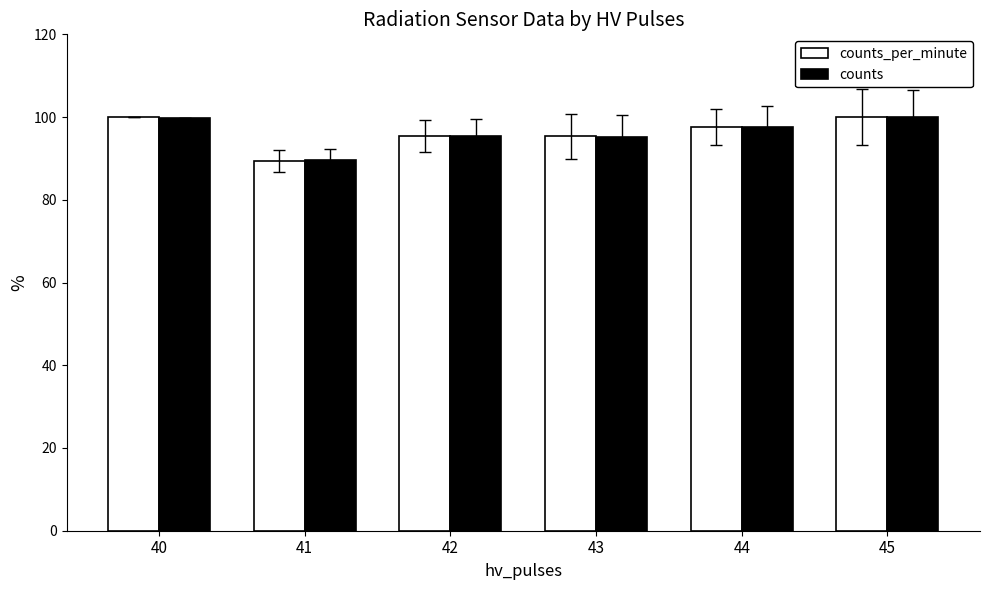

Which series has the widest spread of values?

counts_per_minute